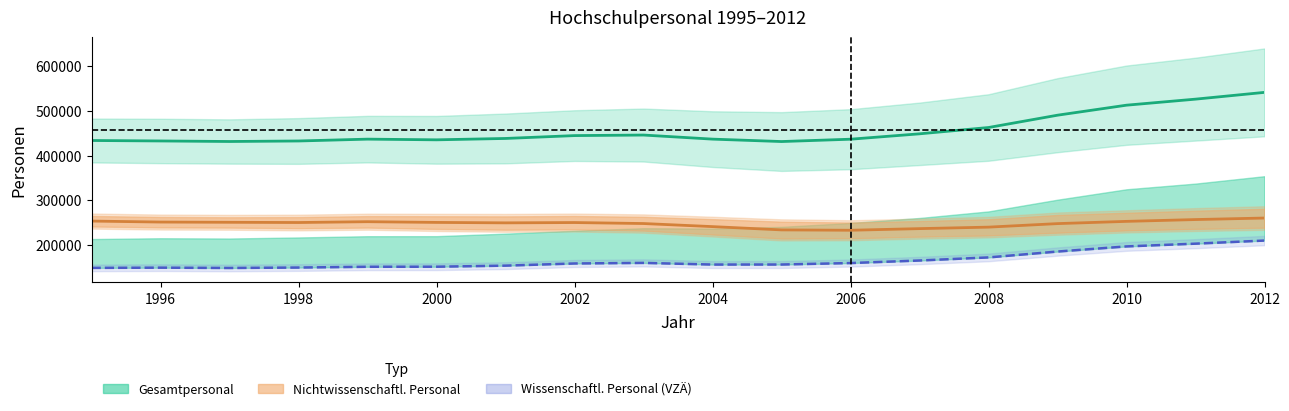

How many values in the Wissenschaftl. VZÄ (Linie) series are below 158106?

9